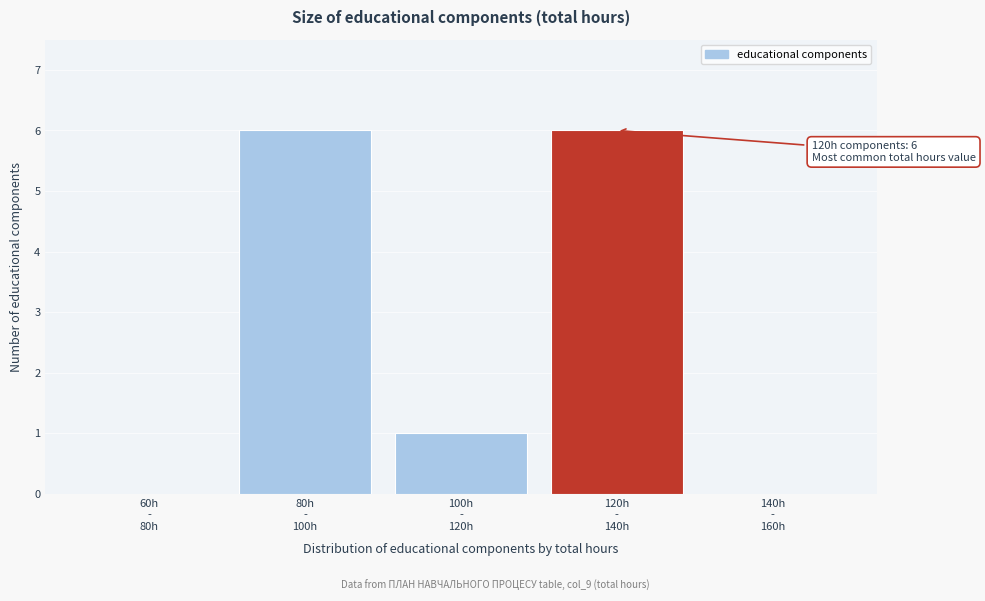

What is the sum of all values?

13